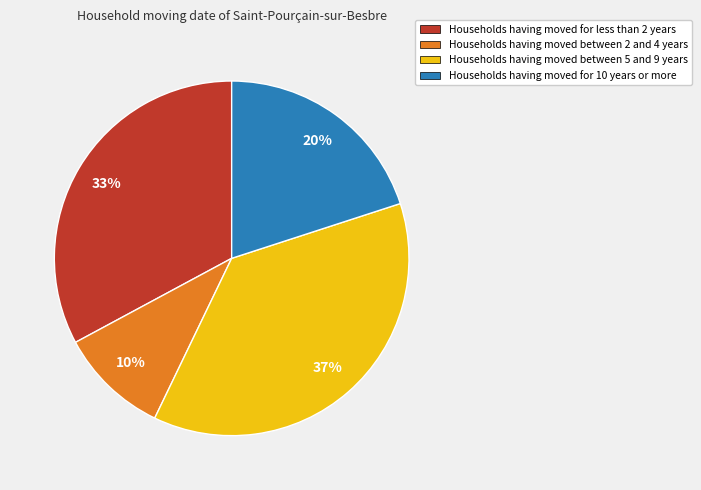

How many slices are in this pie chart?

4